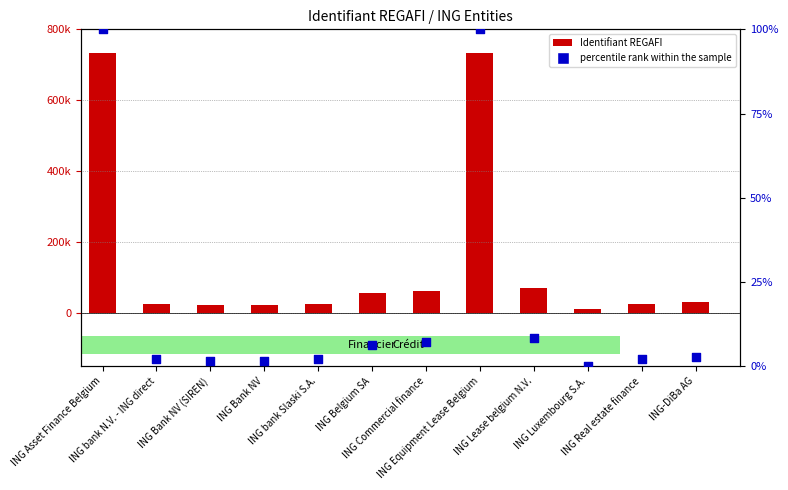

What are all the series names shown in the legend?

Identifiant REGAFI, percentile rank within the sample